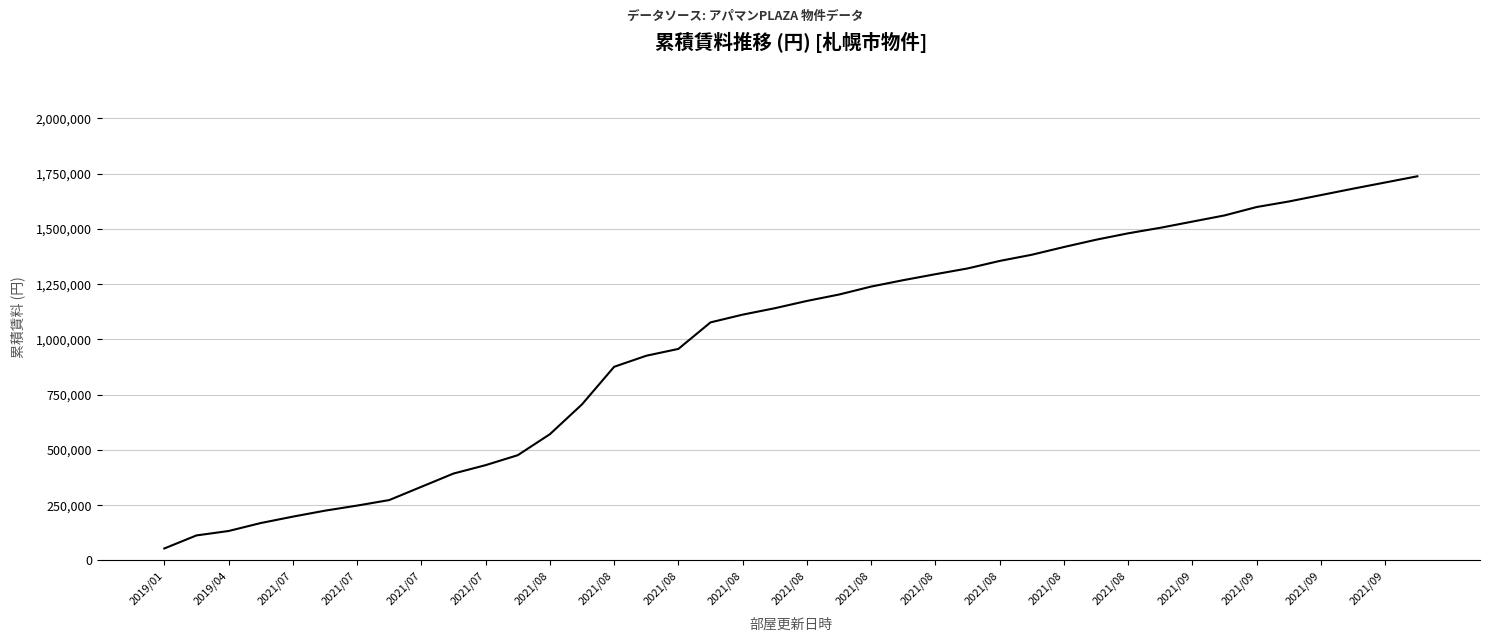

What is the difference between the maximum and minimum values?

1684000